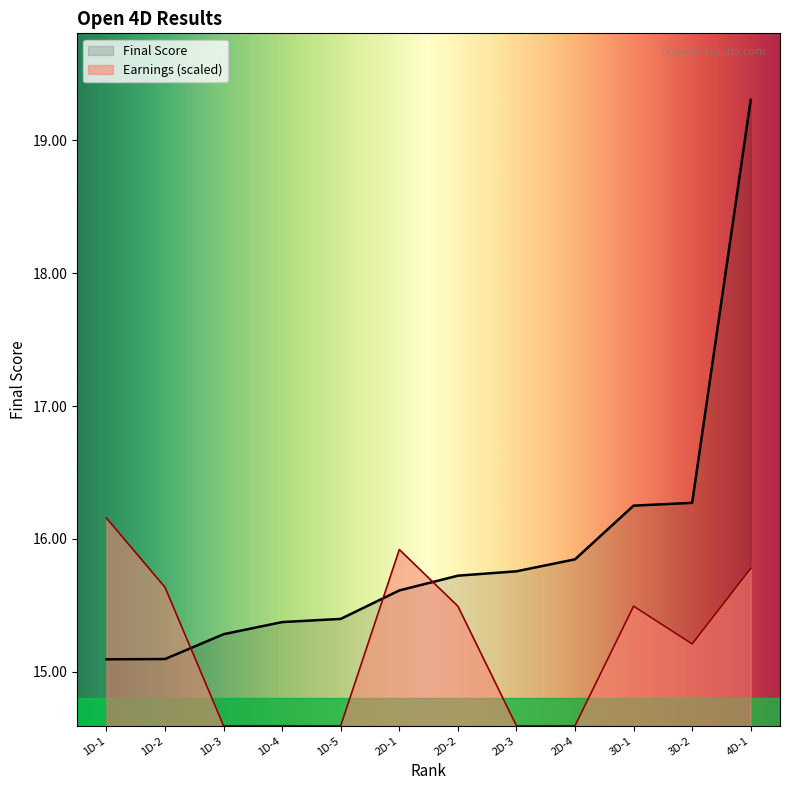

What is the label of the 6th point from the left?

2D-1